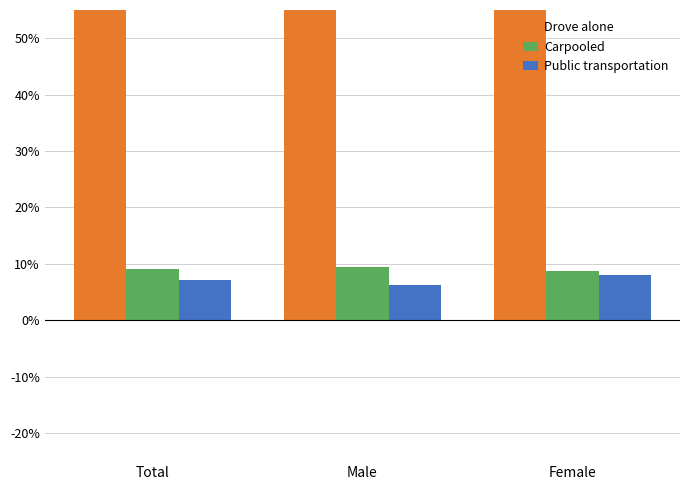

What is the sum of all Drove alone values?

226.8